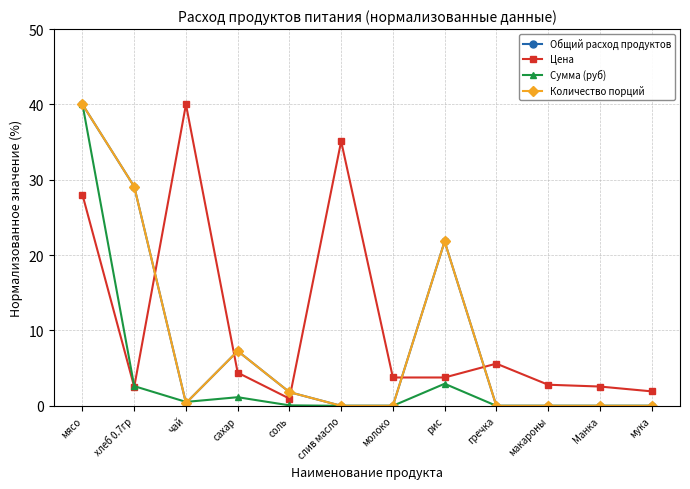

At which label is Количество порций closest to 20?

рис